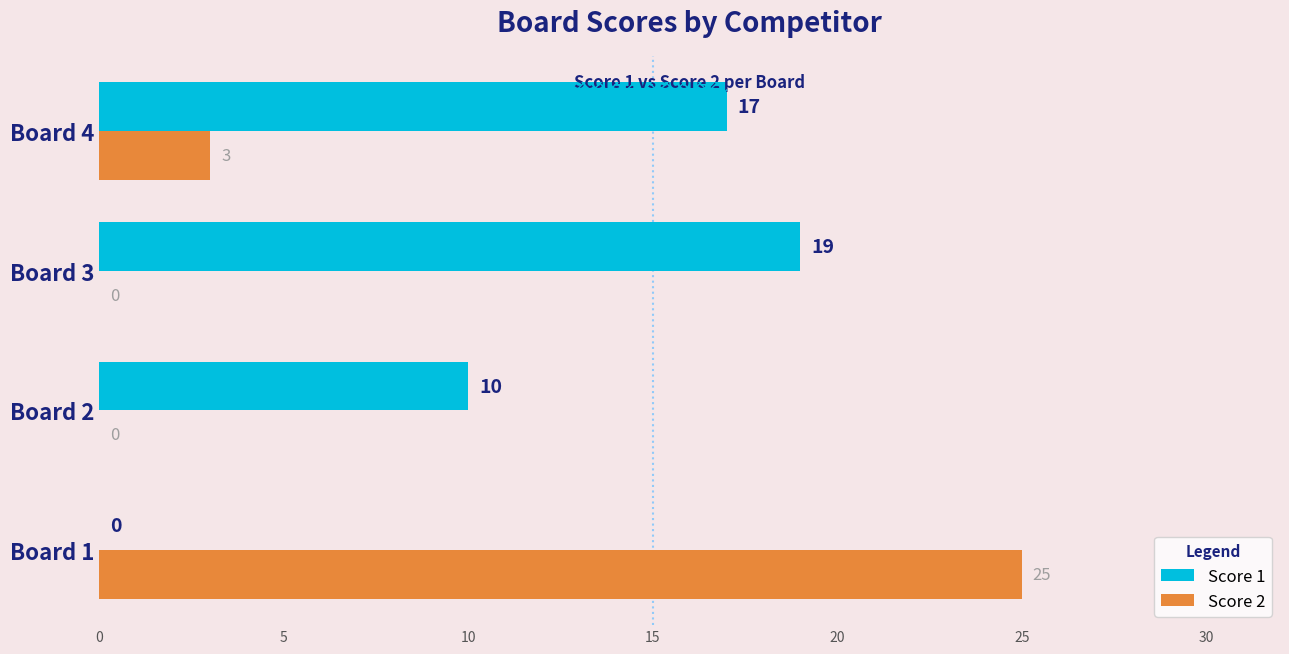

What is the sum of all Score 2 values?

28